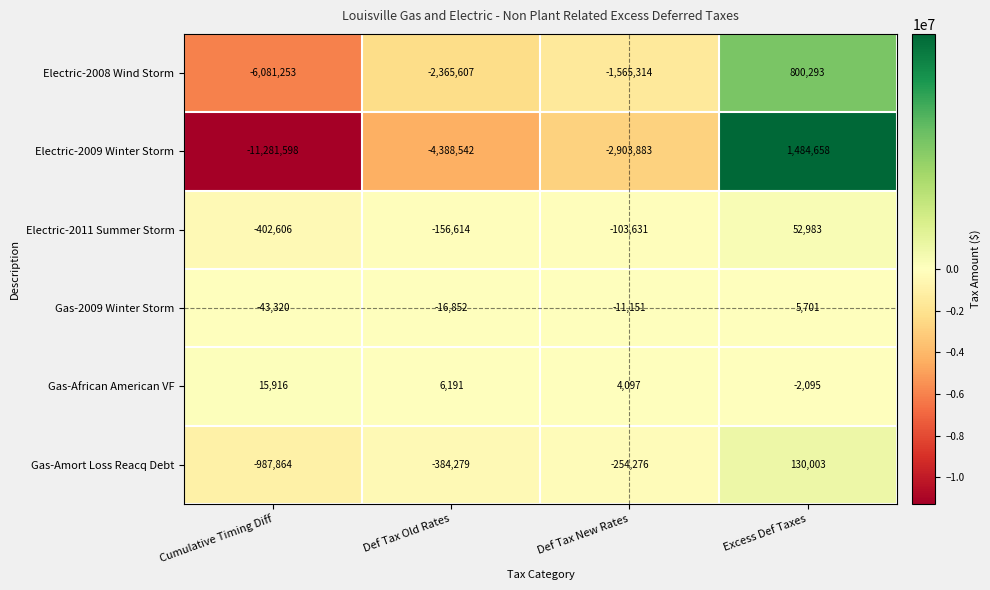

Reading left to right, extract all data points from this chart.

Electric-2008 Wind Storm: Cumulative Timing Diff=-6081253	Def Tax Old Rates=-2365607	Def Tax New Rates=-1565314	Excess Def Taxes=800293
Electric-2009 Winter Storm: Cumulative Timing Diff=-11281598	Def Tax Old Rates=-4388542	Def Tax New Rates=-2903883	Excess Def Taxes=1484658
Electric-2011 Summer Storm: Cumulative Timing Diff=-402606	Def Tax Old Rates=-156614	Def Tax New Rates=-103631	Excess Def Taxes=52983
Gas-2009 Winter Storm: Cumulative Timing Diff=-43320	Def Tax Old Rates=-16852	Def Tax New Rates=-11151	Excess Def Taxes=5701
Gas-African American VF: Cumulative Timing Diff=15916	Def Tax Old Rates=6191	Def Tax New Rates=4097	Excess Def Taxes=-2095
Gas-Amort Loss Reacq Debt: Cumulative Timing Diff=-987864	Def Tax Old Rates=-384279	Def Tax New Rates=-254276	Excess Def Taxes=130003